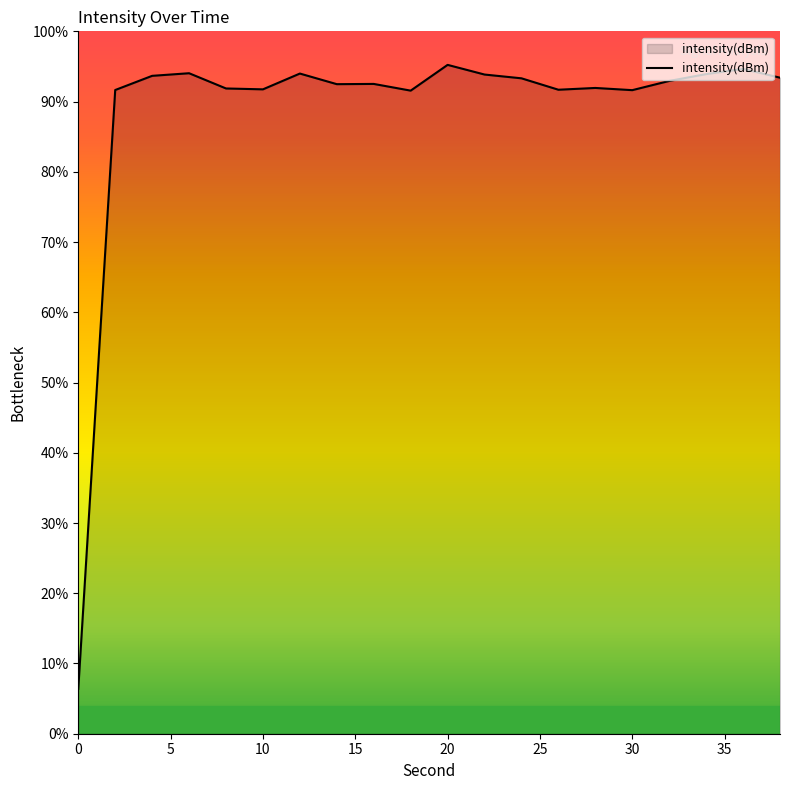

What is the difference between the maximum and minimum values?

88.8